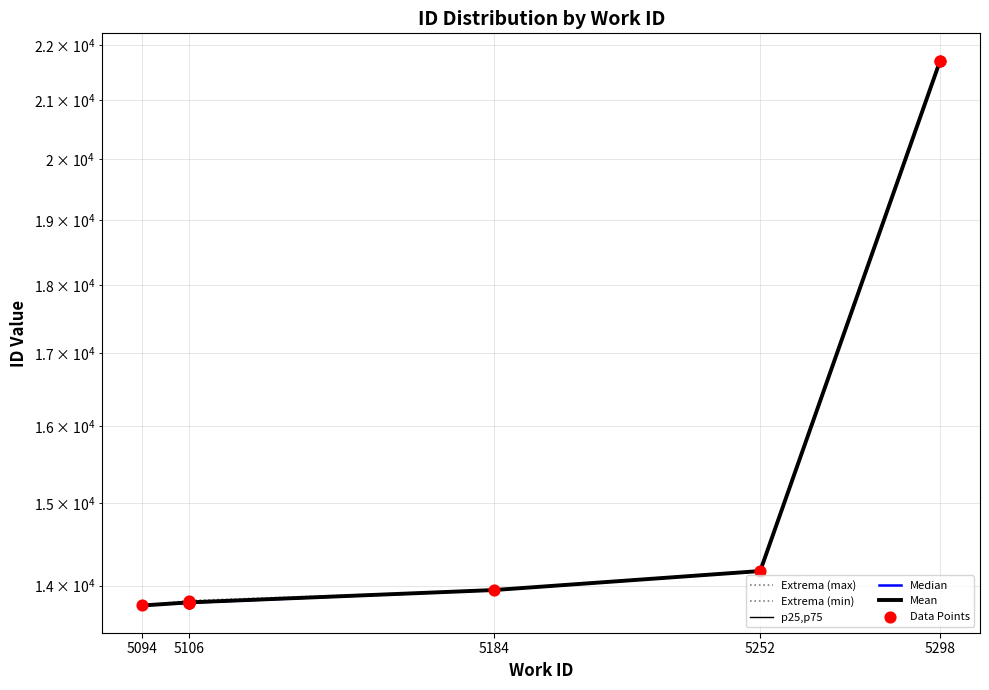

What is the ratio of the value at 5298 to the value at 5106?

1.6